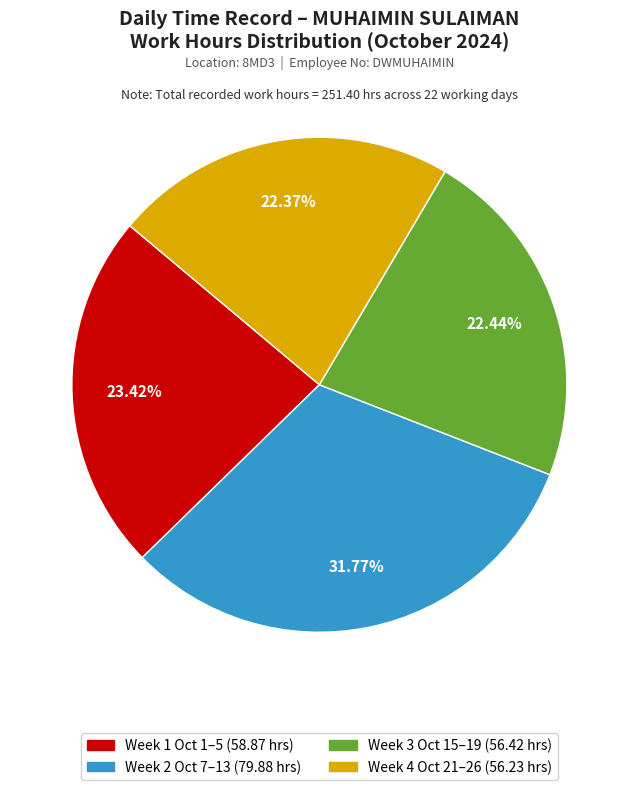

Is Week 4 Oct 21–26 (56.23 hrs) the majority of the pie?

No